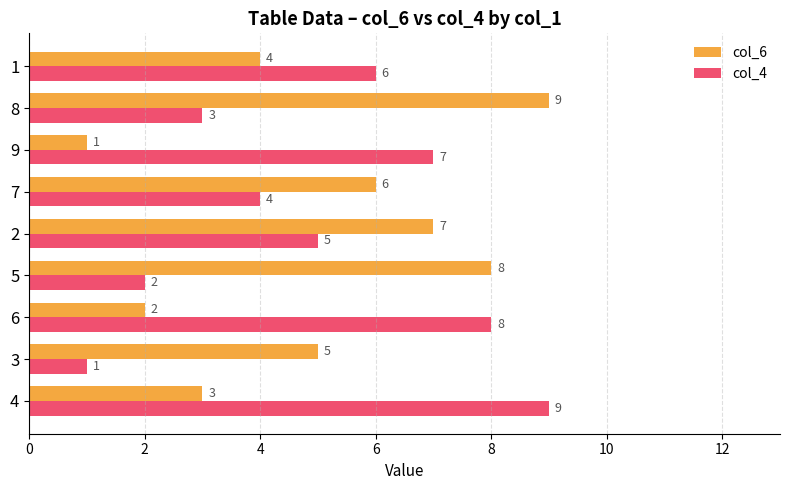

What is the maximum value for col_6?

9